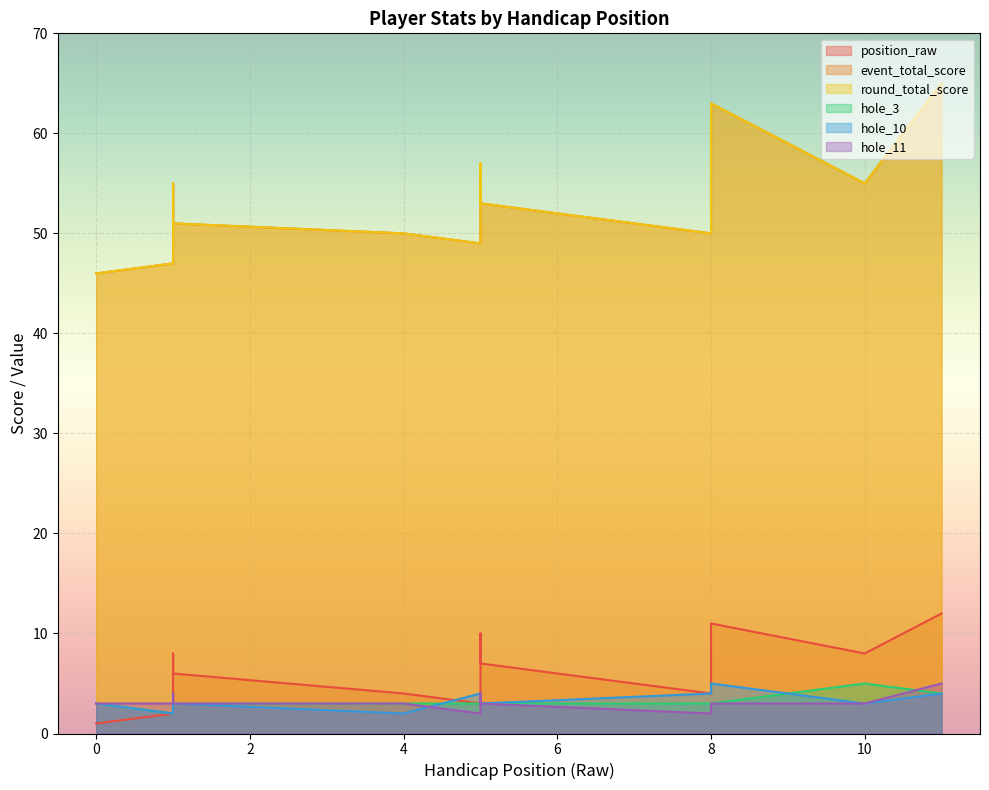

True or false: round_total_score and position_raw cross at least once.

False